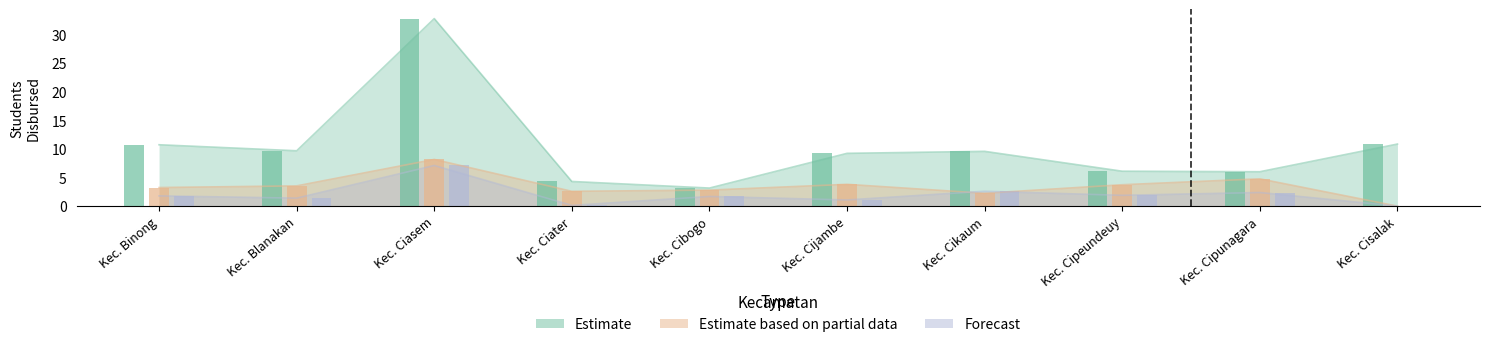

What is the label of the 8th bar from the left?

Kec. Cipeundeuy